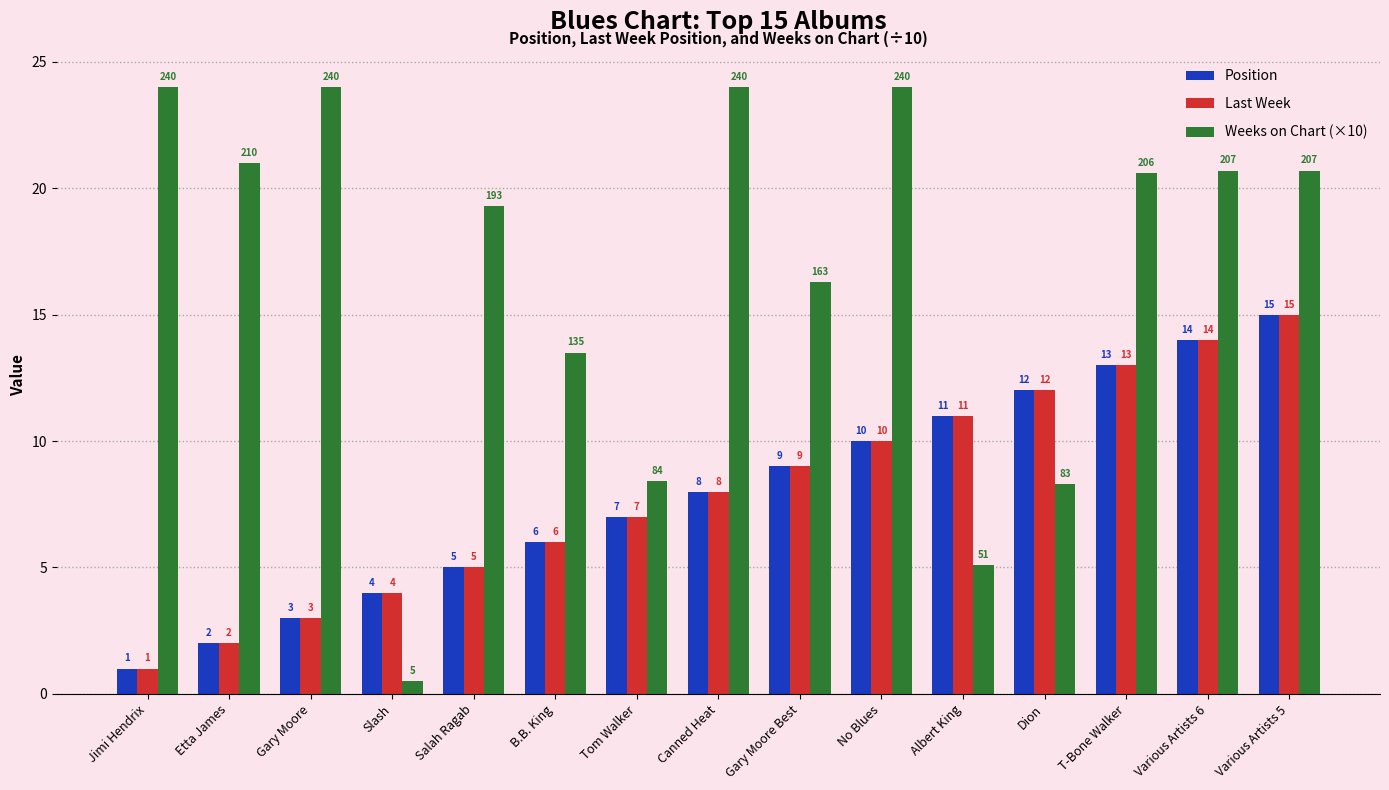

What is the total value across all series at Canned Heat?

40.0